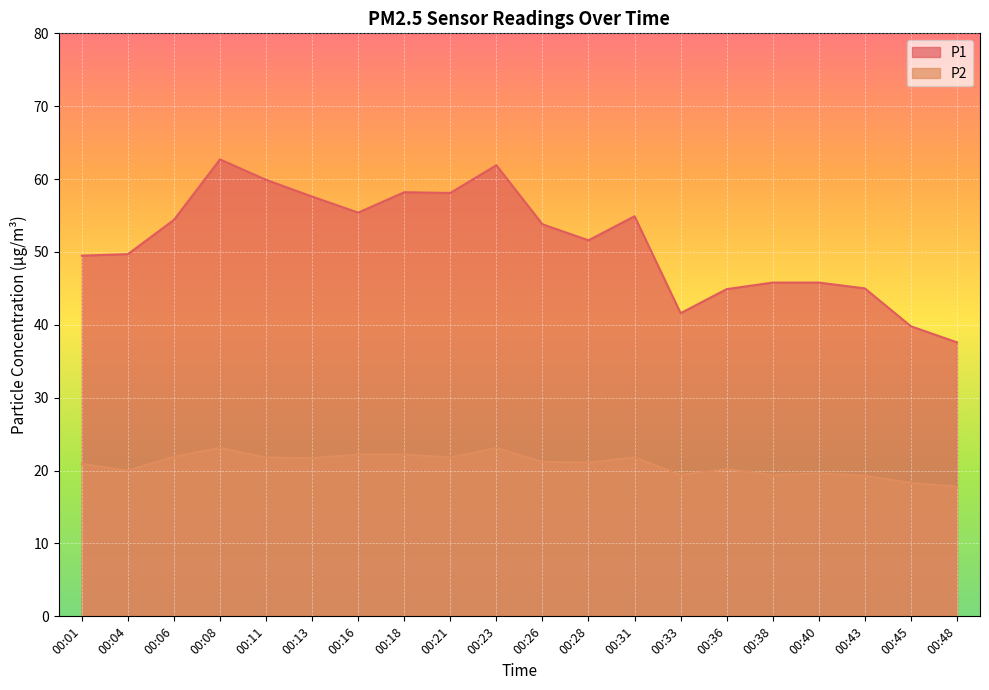

True or false: P1 has a value of 59.9 at 00:11.

True